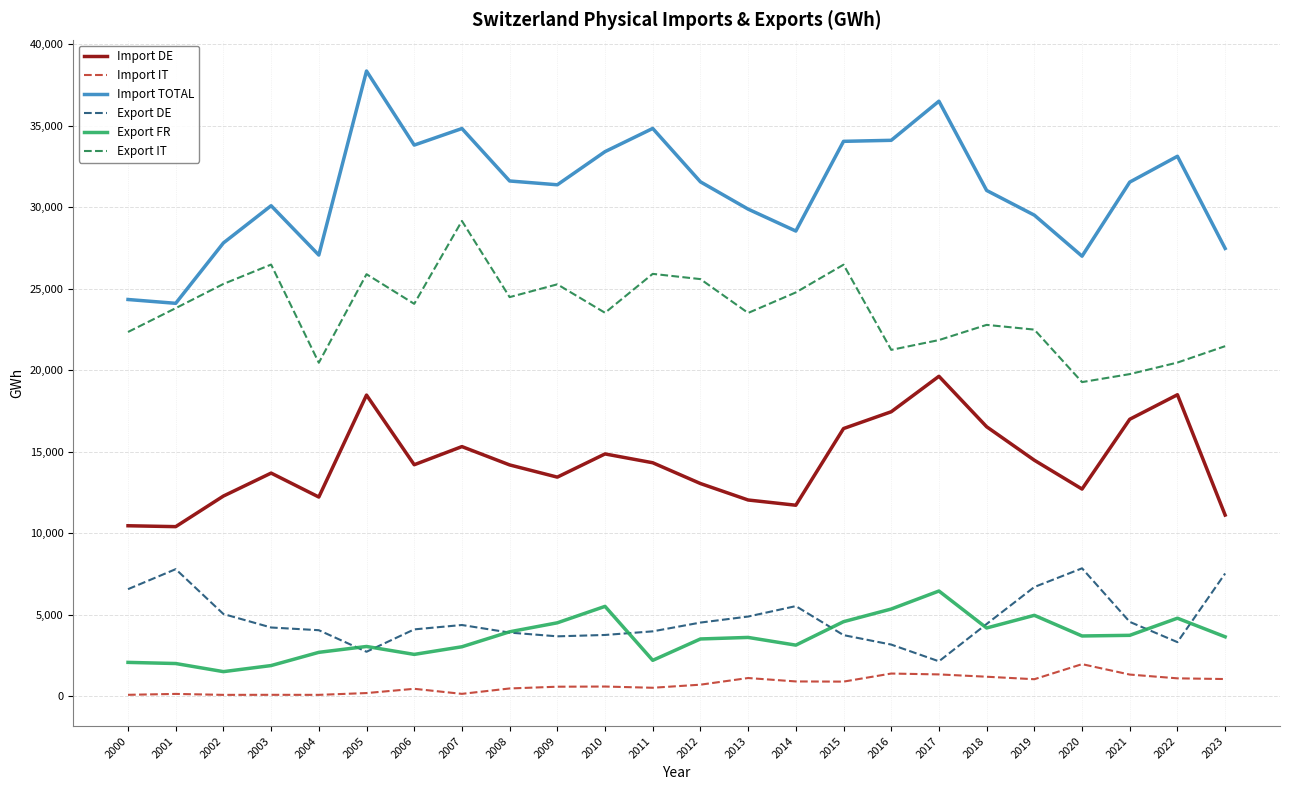

True or false: Import IT and Import DE intersect in this chart.

False